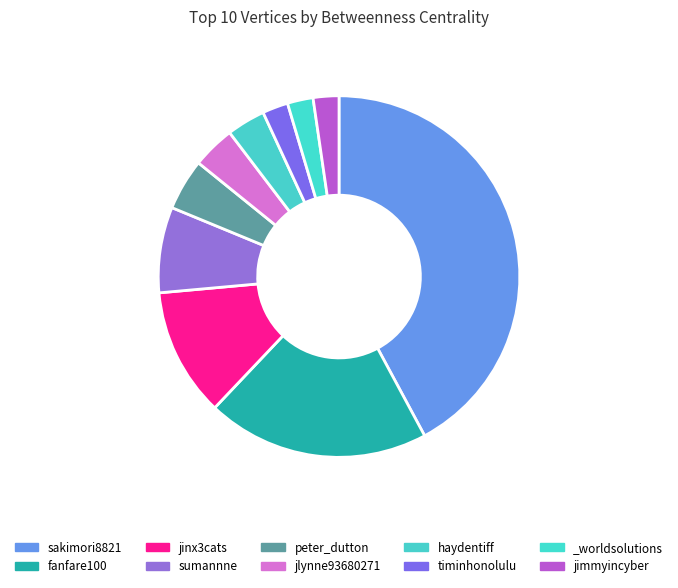

How many segments does this pie chart have?

10